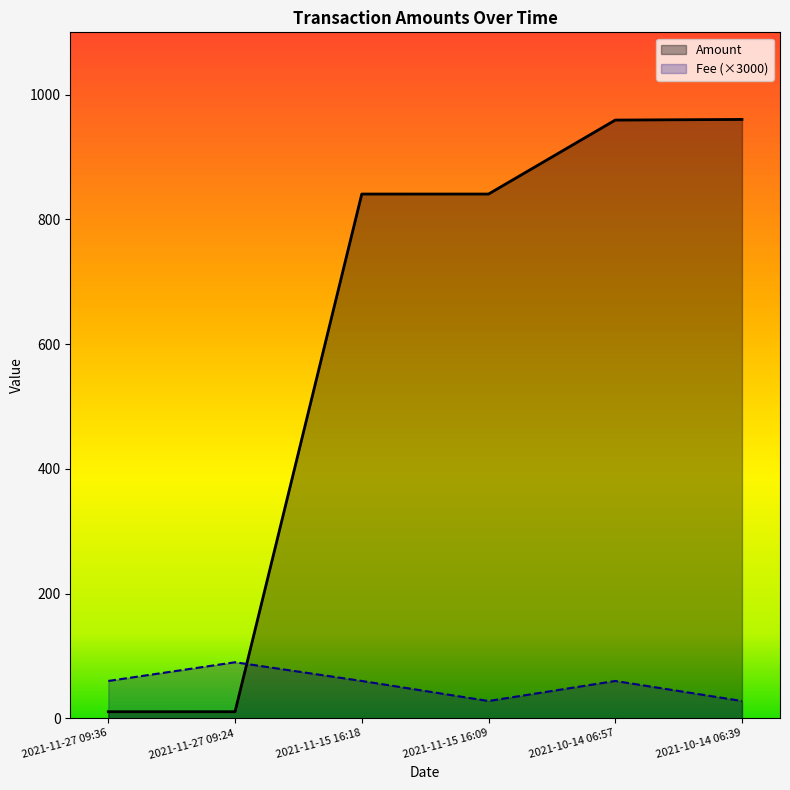

Reading right to left, transcribe all the data shown in this chart.

Amount: 2021-10-14 06:39=960.3	2021-10-14 06:57=959.3	2021-11-15 16:09=840.7	2021-11-15 16:18=840.7	2021-11-27 09:24=10.7	2021-11-27 09:36=10.7
Fee: 2021-10-14 06:39=27.9	2021-10-14 06:57=60.0	2021-11-15 16:09=27.9	2021-11-15 16:18=60.0	2021-11-27 09:24=90.0	2021-11-27 09:36=60.0